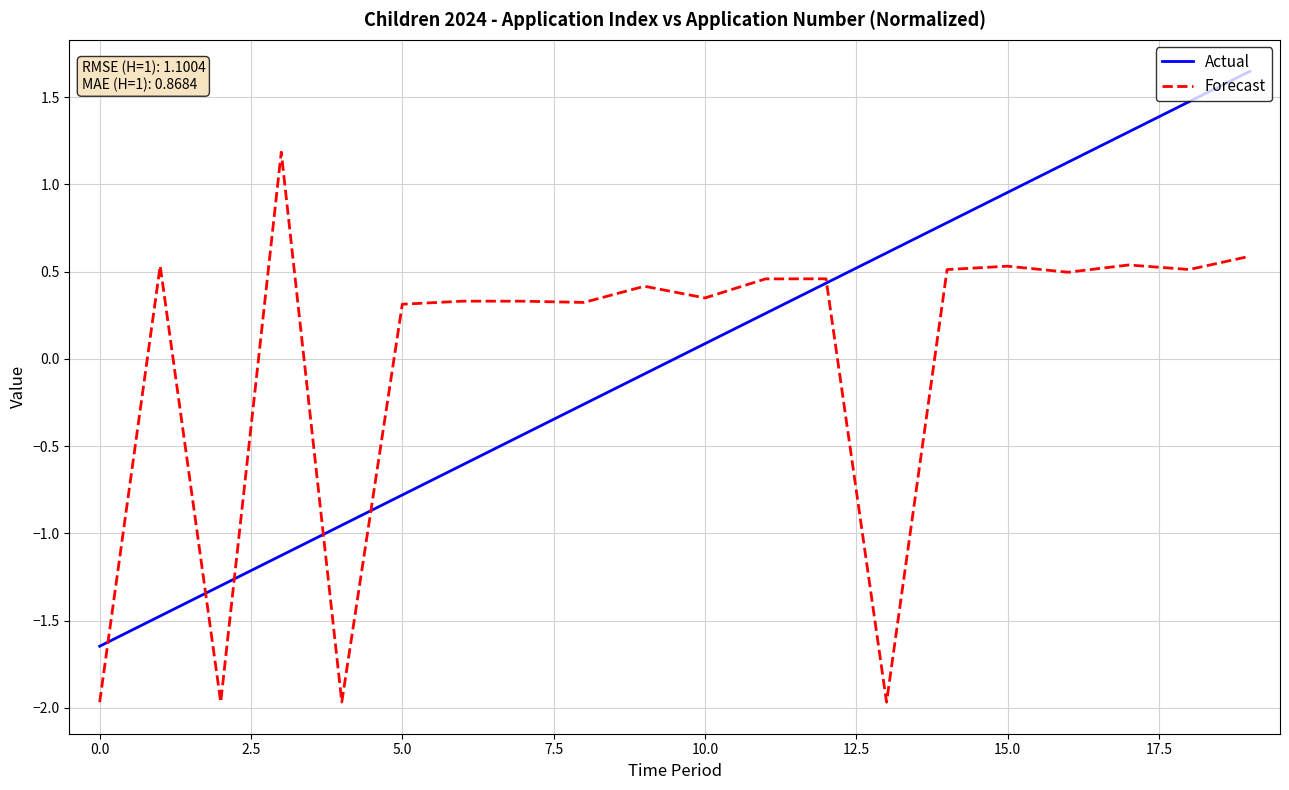

List the series in order of their peak value, highest first.

Actual, Forecast